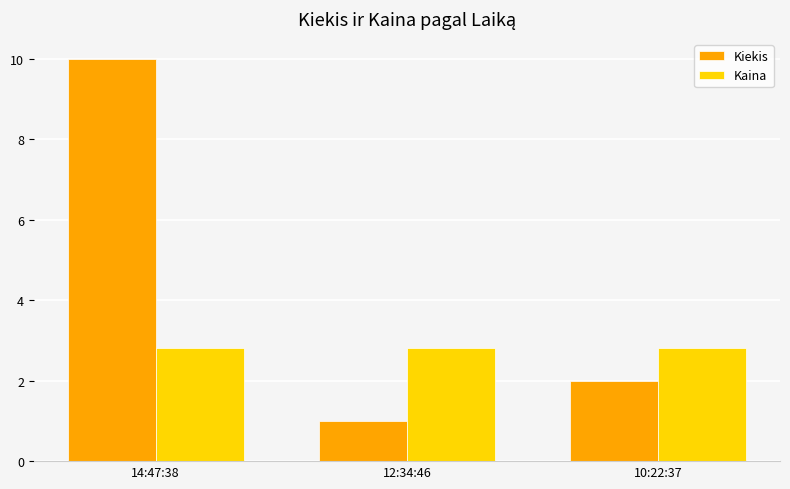

Reading left to right, transcribe all the data shown in this chart.

Kiekis: 10.0	1.0	2.0
Kaina: 2.8	2.8	2.8